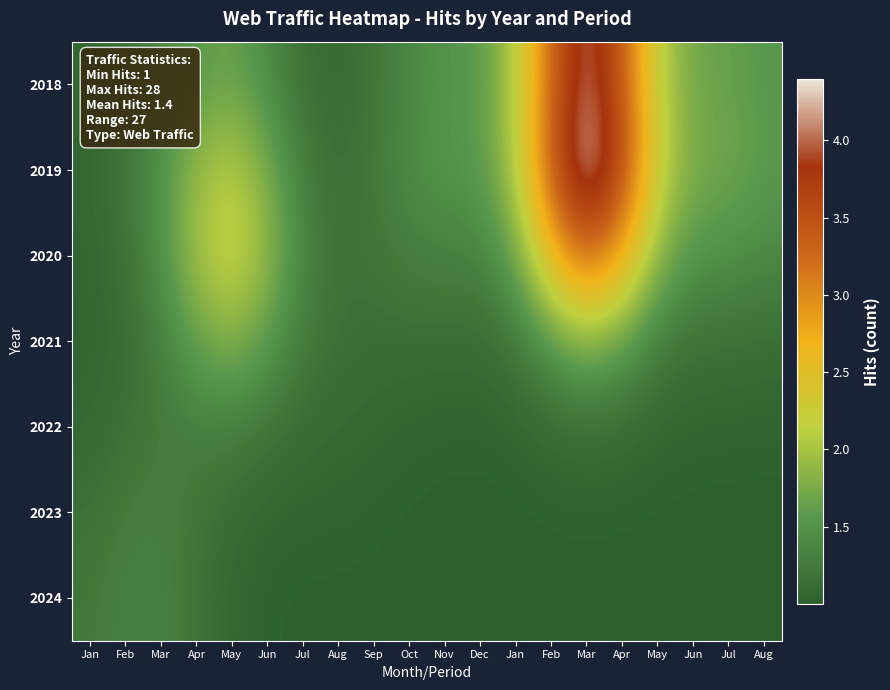

How many series are shown in this chart?

7